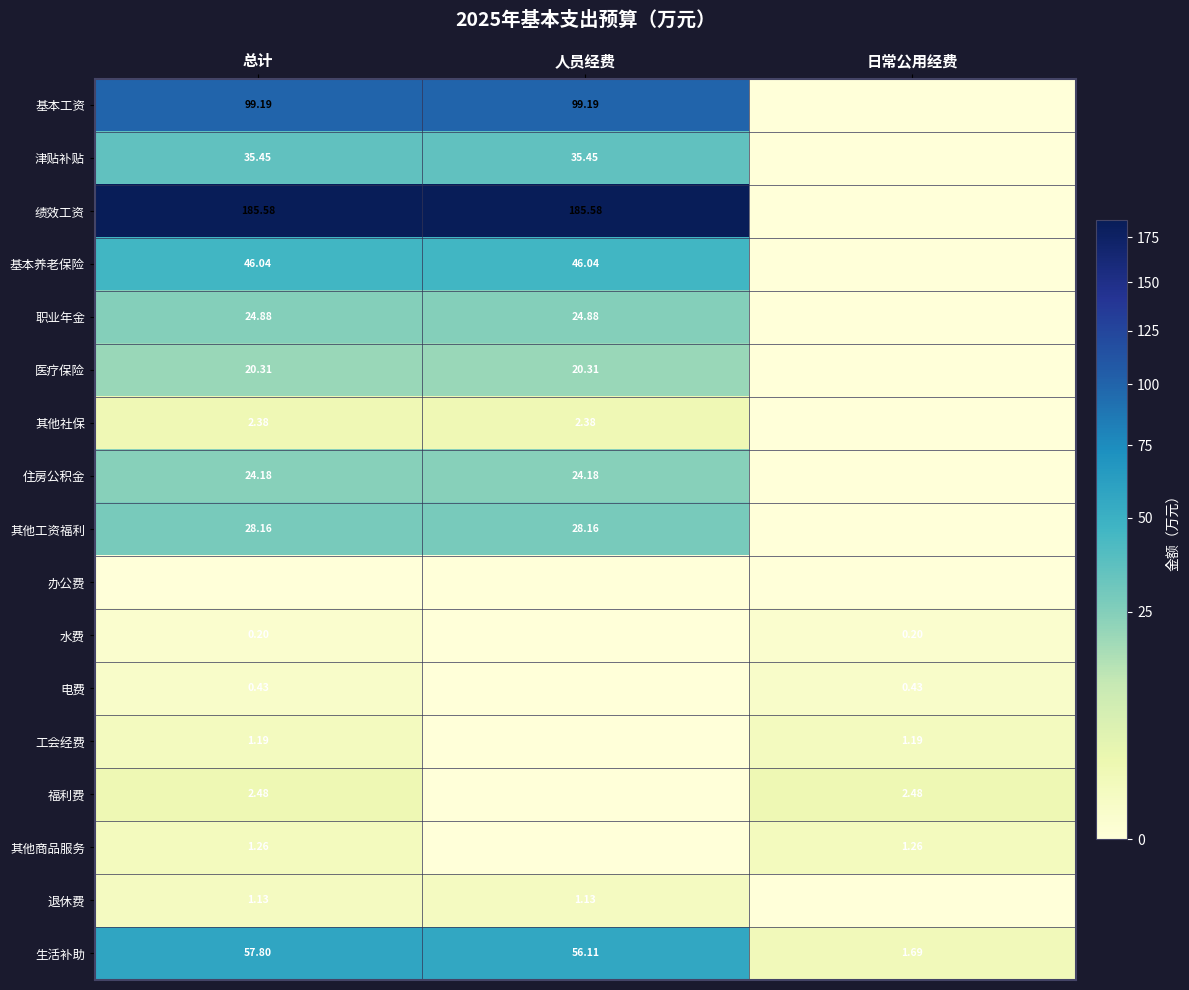

Is the value of 基本养老保险 at 人员经费 greater than the value of 退休费 at 人员经费?

Yes